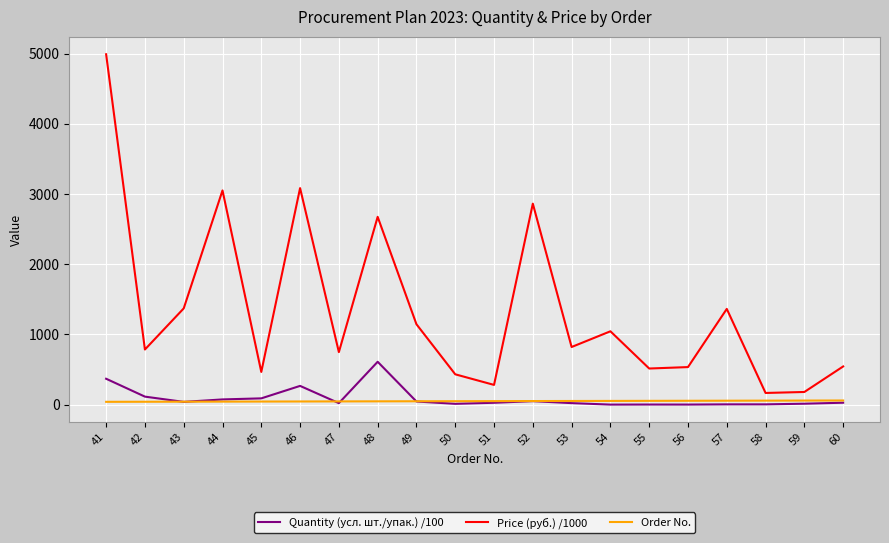

At which label does Quantity (усл. шт./упак.) /100 reach its peak?

48